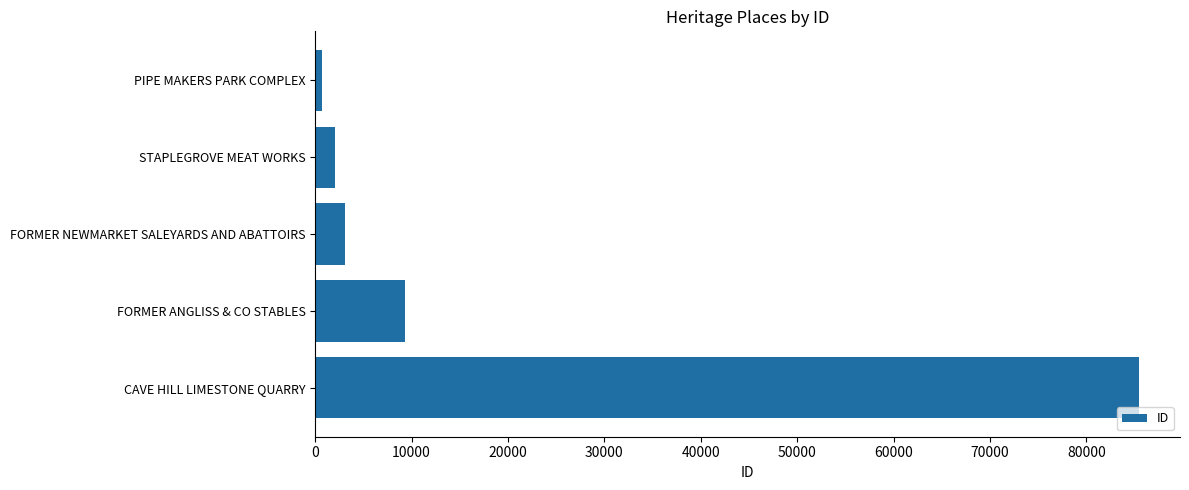

Is it true that the value at STAPLEGROVE MEAT WORKS is 2092?

True